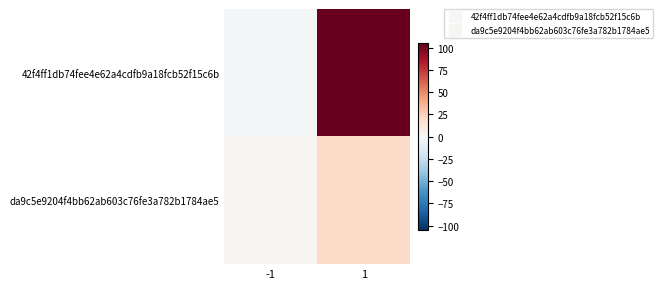

What is the difference between the highest and lowest values at 1?

85